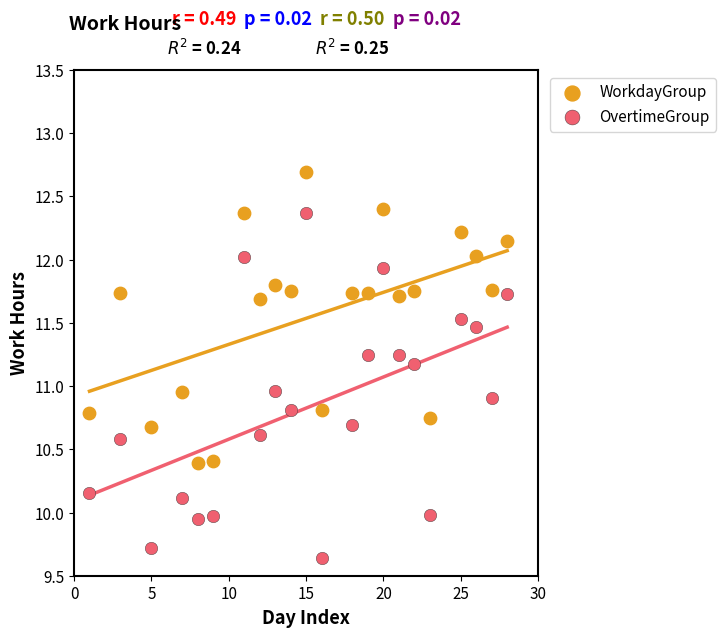

What is the X range (max minus min) for the scatter plot?

27.0